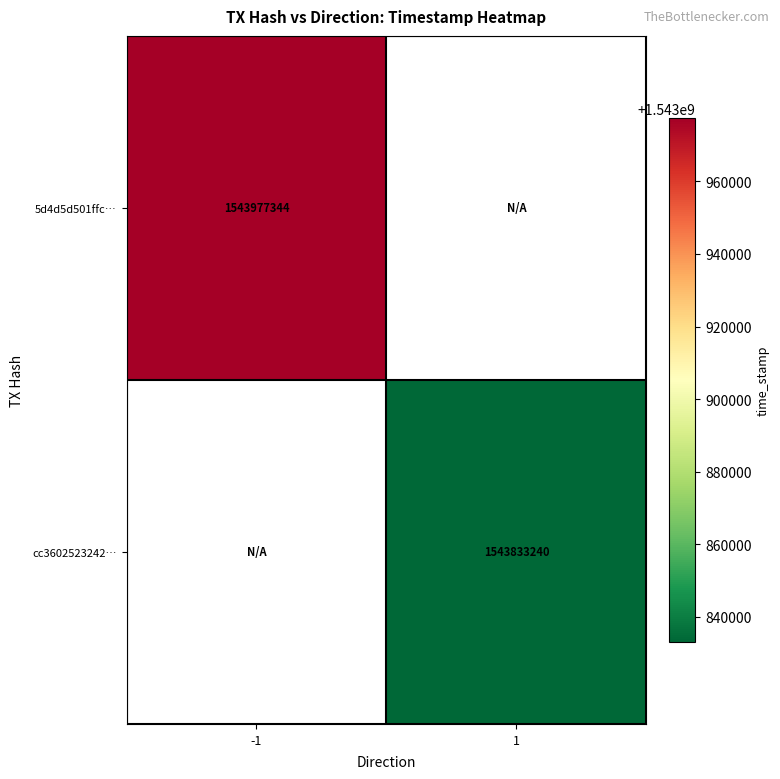

Which label corresponds to the largest value in the chart?

-1